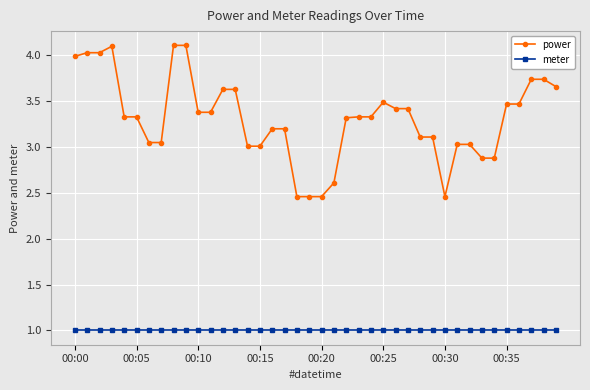

True or false: power has more than 0 points higher than both neighbors.

True